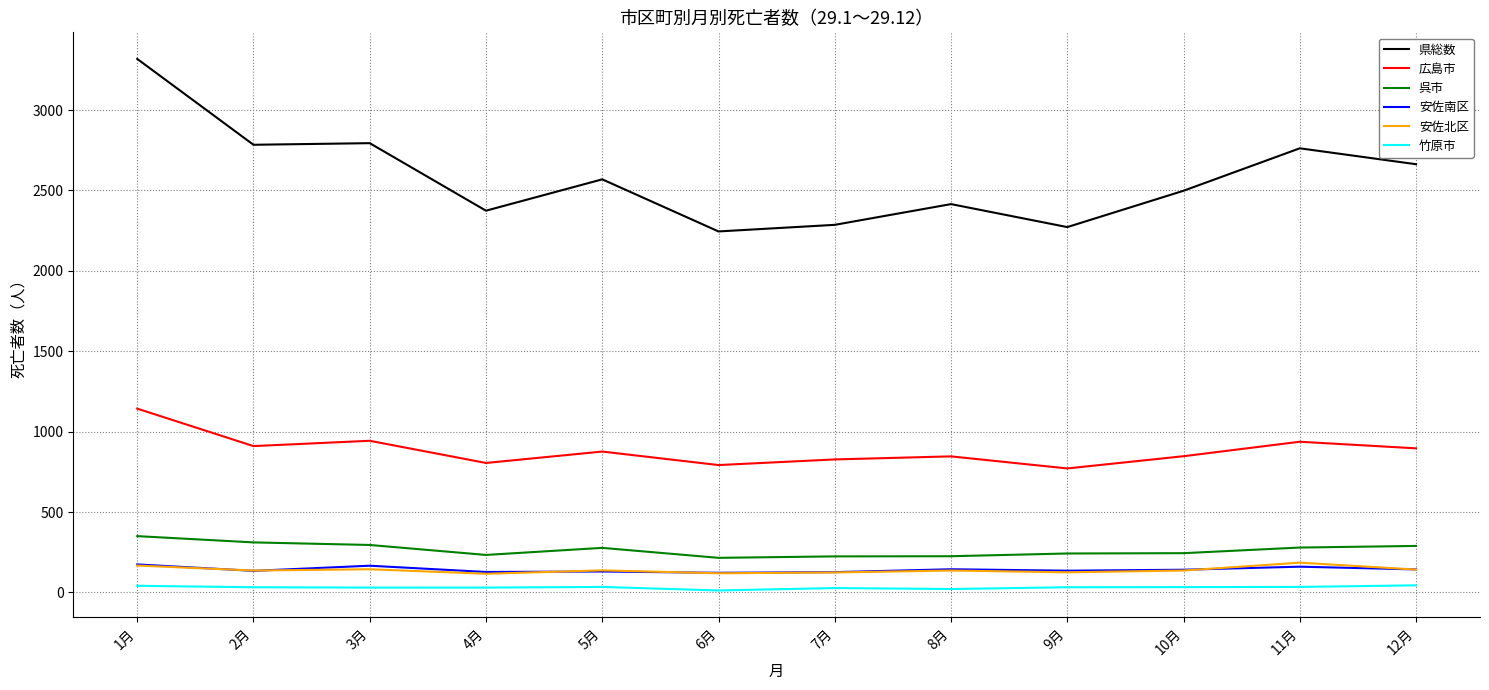

True or false: 安佐南区 has more than 0 points higher than both neighbors.

True